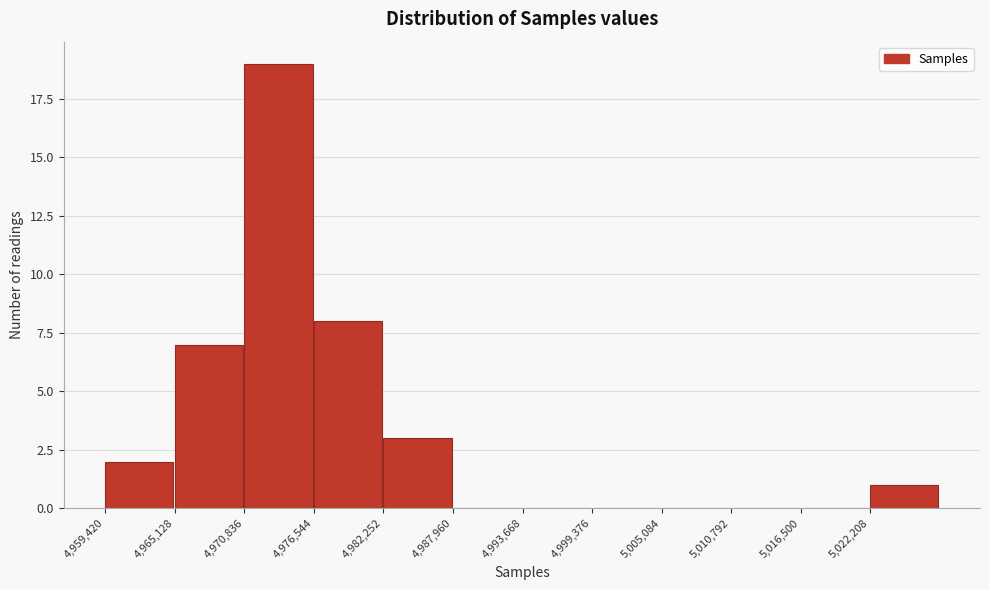

Reading left to right, transcribe this chart: for each bar, give the range it covers on the x-axis and its height. Neither the bar edges nor the heights are printed on the chart, so give them approximately, as read against the axes.

4959000 to 4965000: 2
4965000 to 4971000: 7
4971000 to 4977000: 19
4977000 to 4982000: 8
4982000 to 4988000: 3
4988000 to 4994000: 0
4994000 to 4999000: 0
4999000 to 5005000: 0
5005000 to 5011000: 0
5011000 to 5017000: 0
5017000 to 5022000: 0
5022000 to 5028000: 1